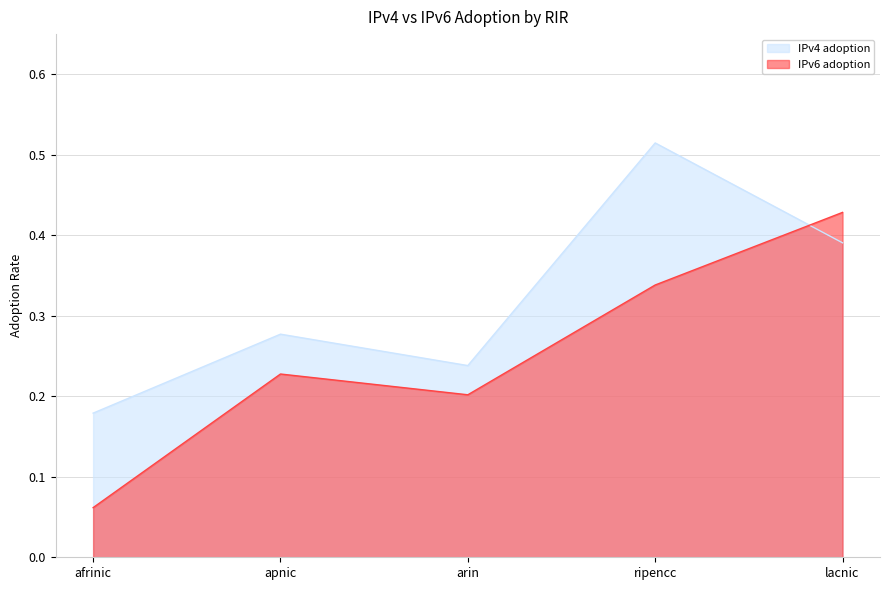

How many interior local valleys does the IPv6 adoption series have?

1